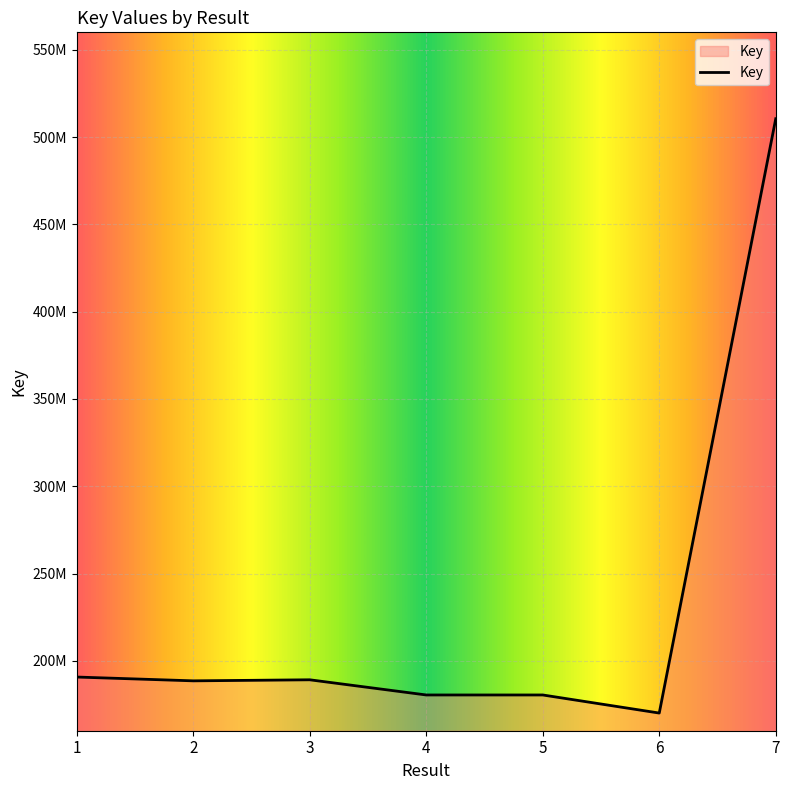

What value does the data have at 3, to the nearest 50?

189170650